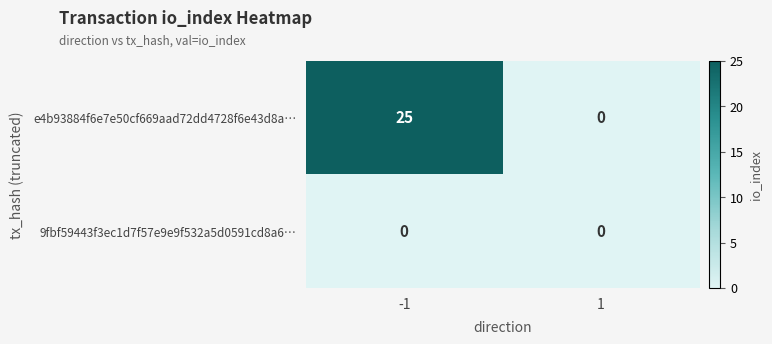

List the series in order of their peak value, lowest first.

9fbf59443f3ec1d7f57e9e9f532a5d0591cd8a6…, e4b93884f6e7e50cf669aad72dd4728f6e43d8a…